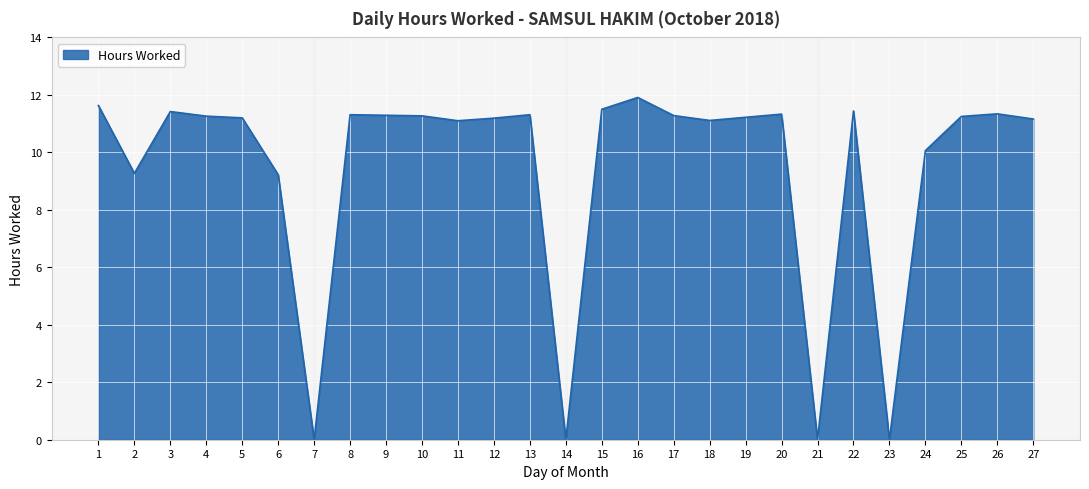

What is the greatest value displayed?

11.9